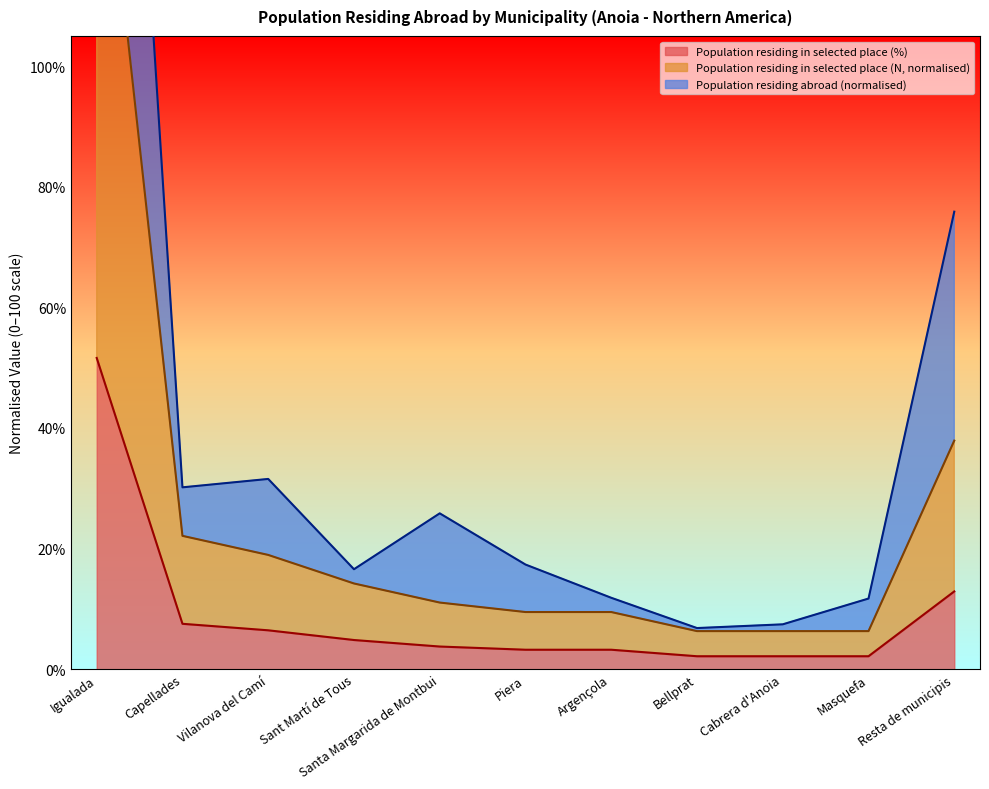

At how many categories does at least one series exceed 246?

1